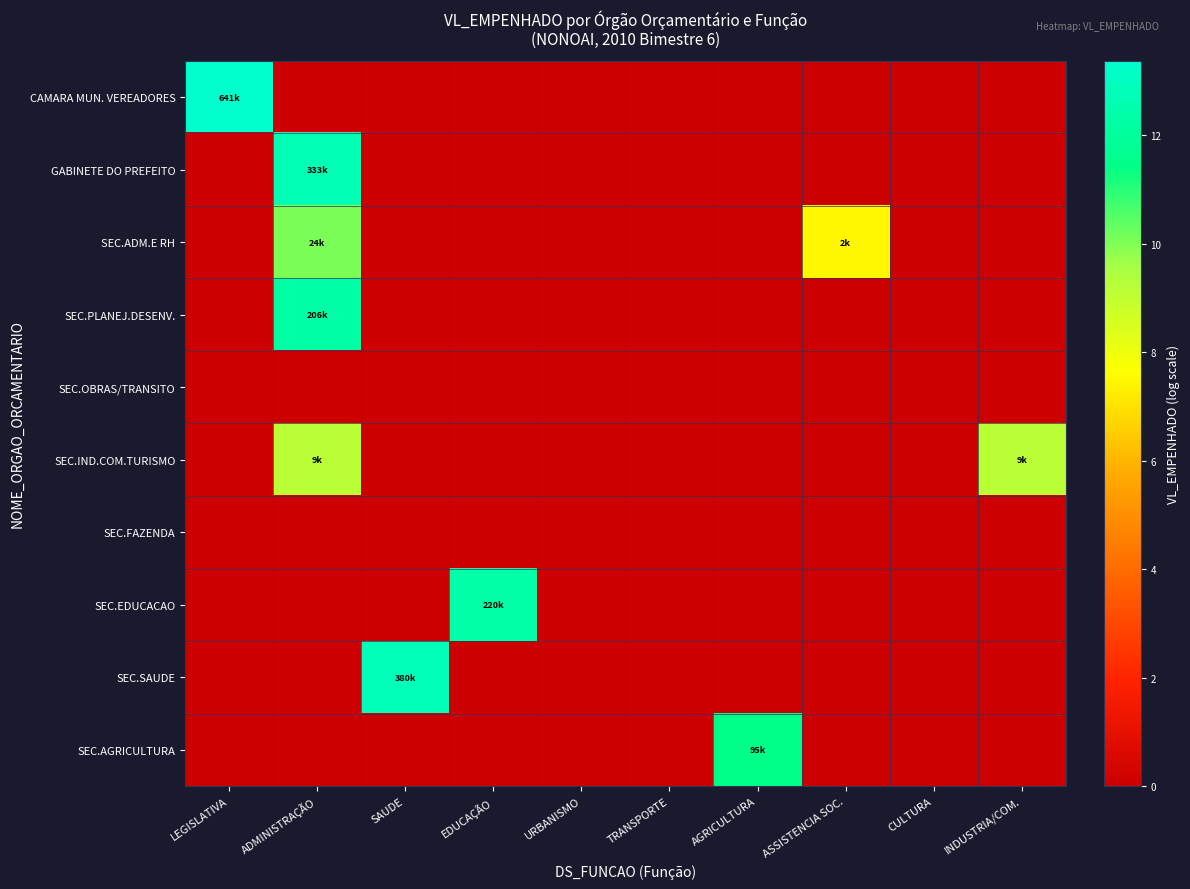

How many distinct data groups are displayed?

10